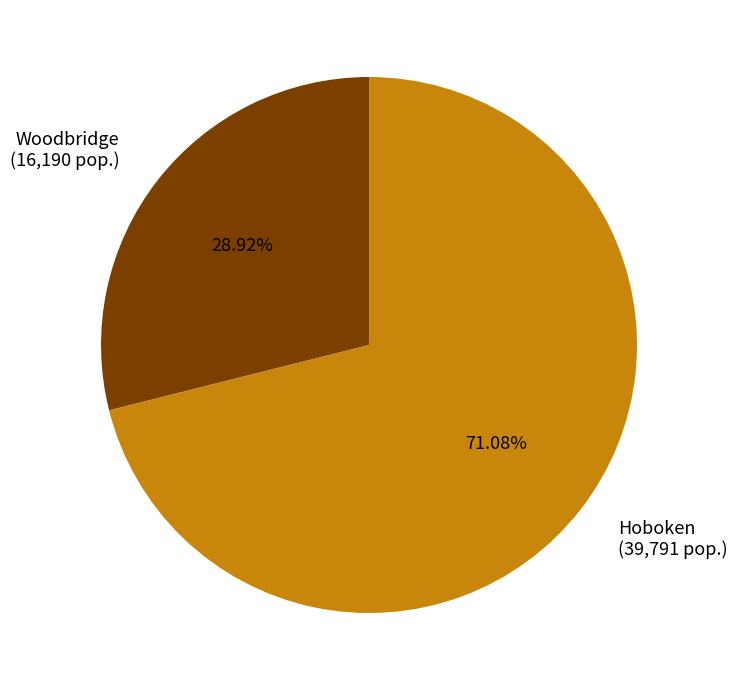

Which slice is the largest?

Hoboken